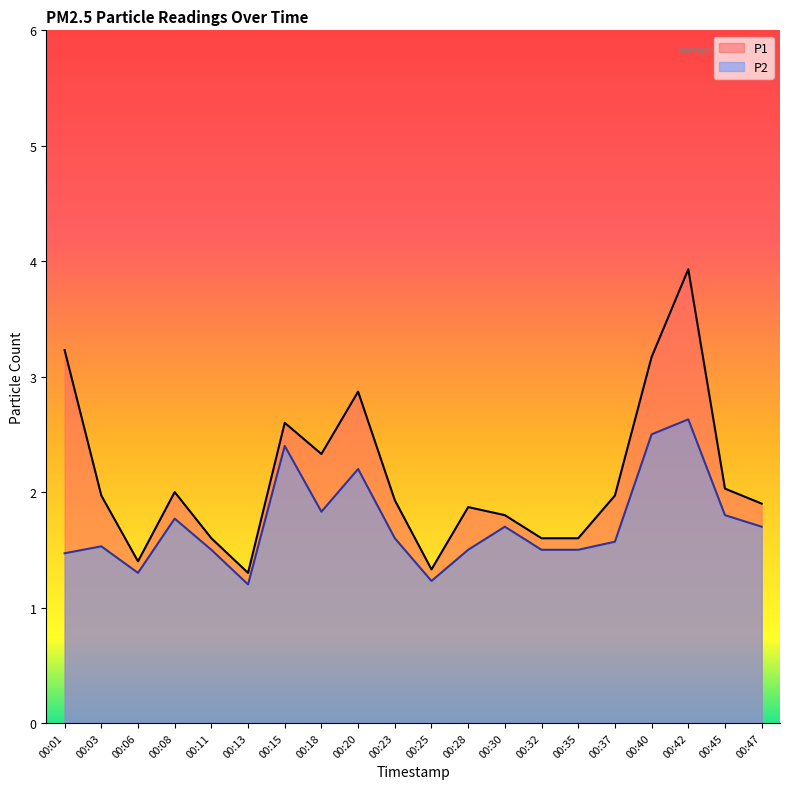

The P1 series shows 2.4 at 00:32. True or false?

False